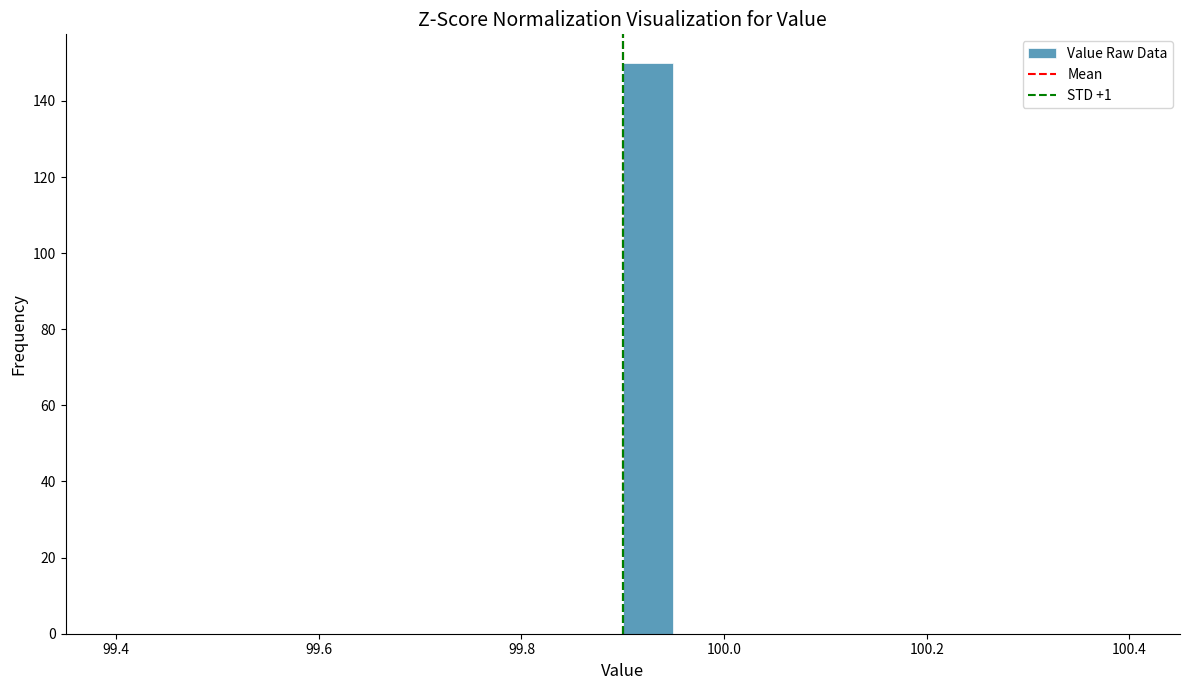

Around what value on the x-axis is the tallest bar? Give the approximate position of its centre, as read against the axis.

99.92